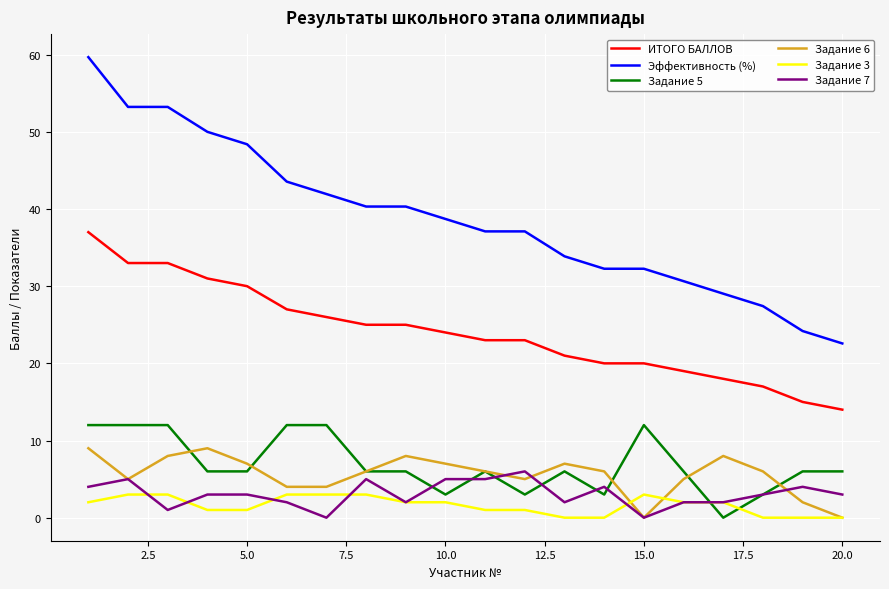

What is the maximum value shown in the chart?

59.7